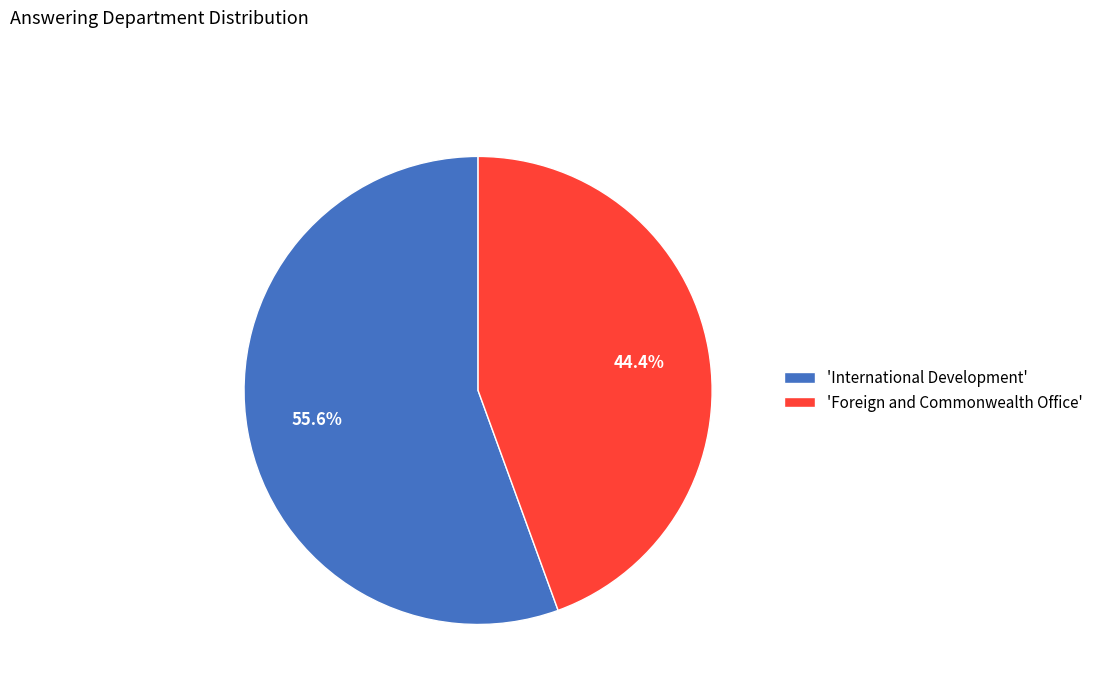

What portion of the pie excludes 'International Development'?

44.4%